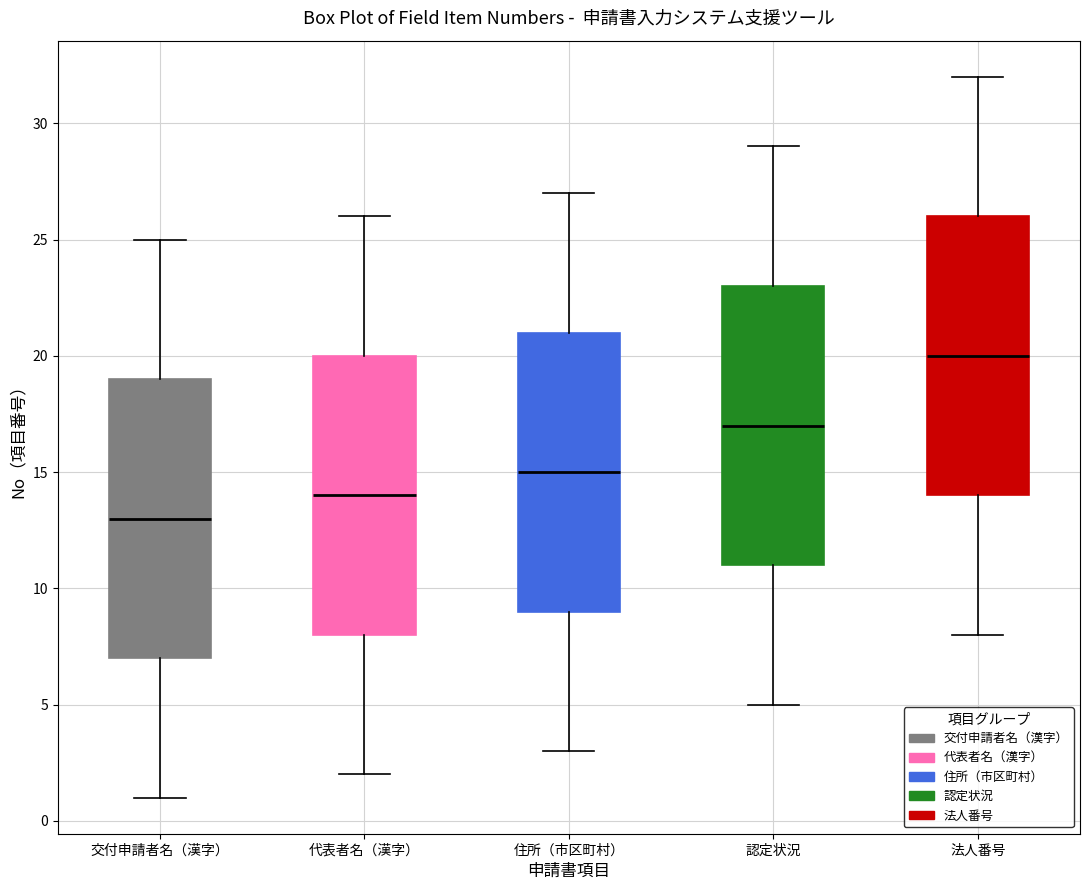

Where does the lower whisker of the box for 交付申請者名（漢字） end on the y-axis? The values are not printed on the chart, so give them approximately, as read against the axis.

1